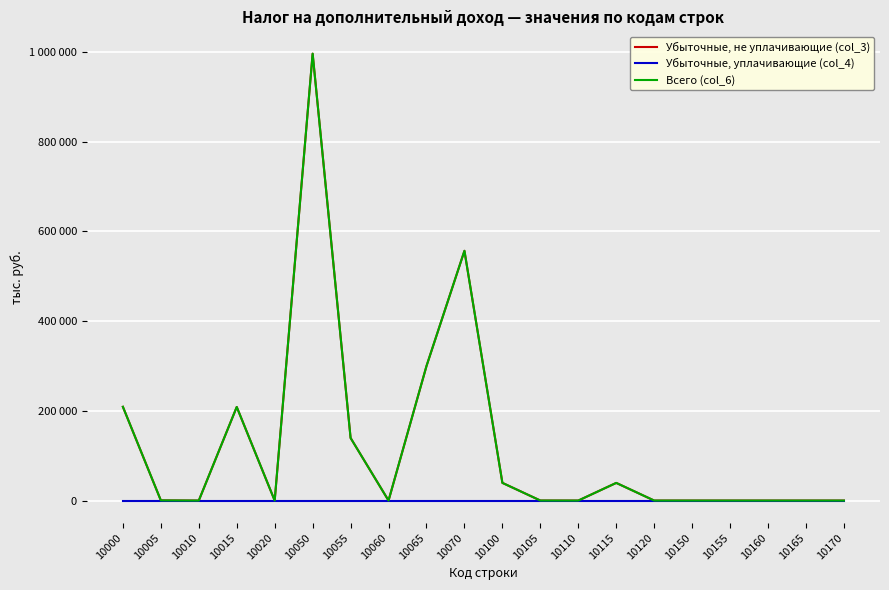

Is this an area chart (filled region under the line)?

No